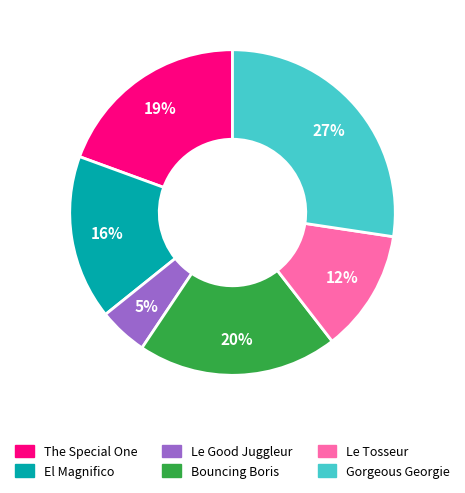

Does Le Tosseur account for over 50% of the chart?

No